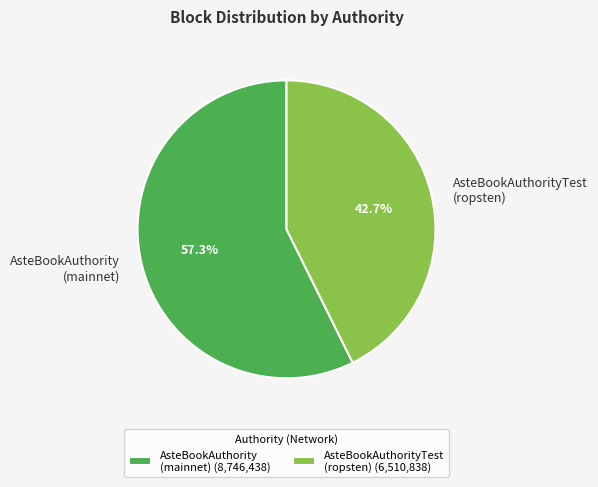

Combined, what portion of the pie is AsteBookAuthorityTest (ropsten) and AsteBookAuthority (mainnet)?

100.0%